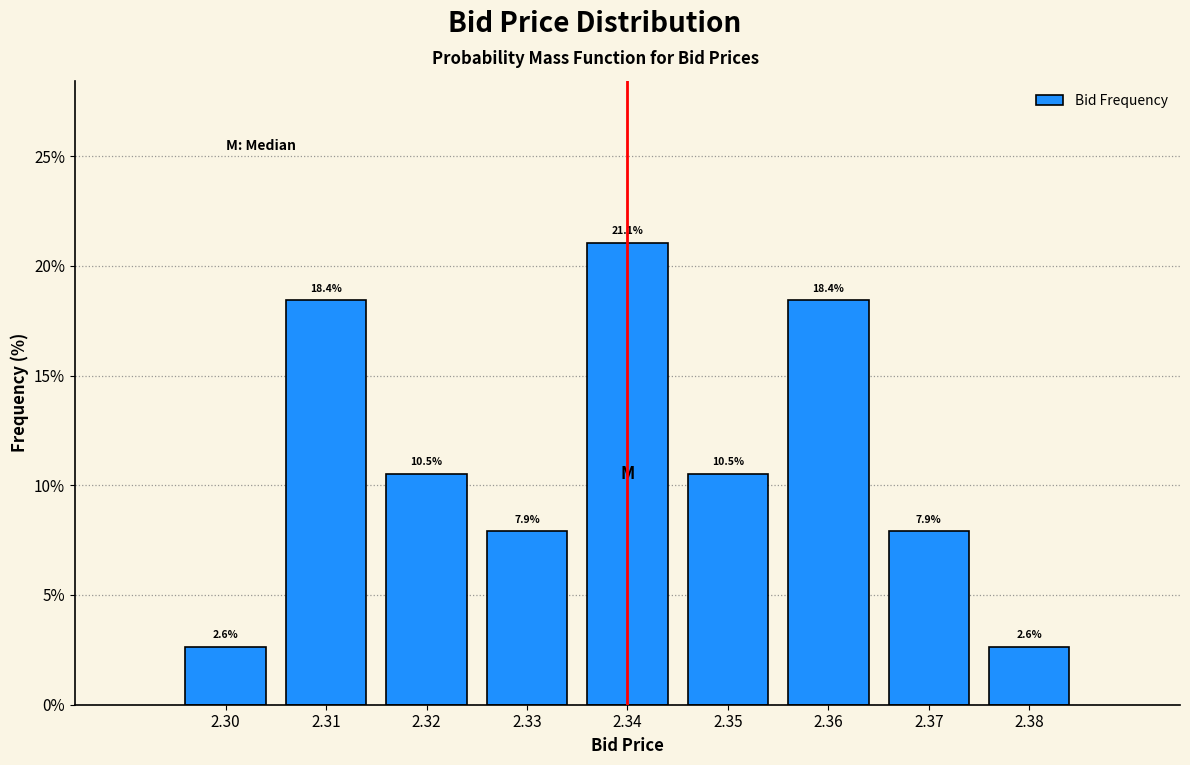

Reading left to right, what are all the values shown in this chart?

2.30=2.6	2.31=18.4	2.32=10.5	2.33=7.9	2.34=21.1	2.35=10.5	2.36=18.4	2.37=7.9	2.38=2.6